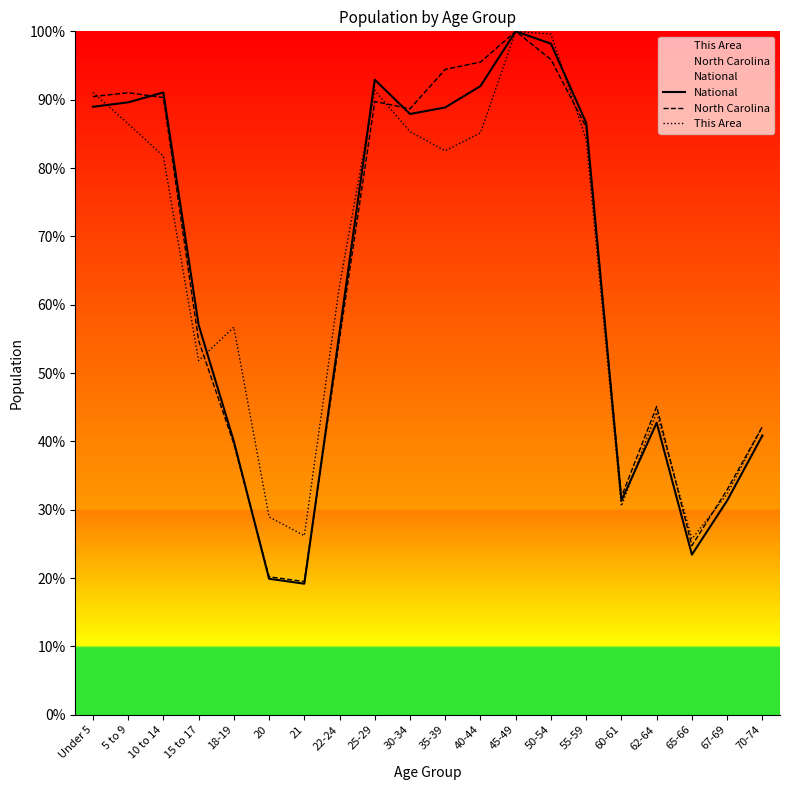

True or false: North Carolina and This Area cross at least once.

True